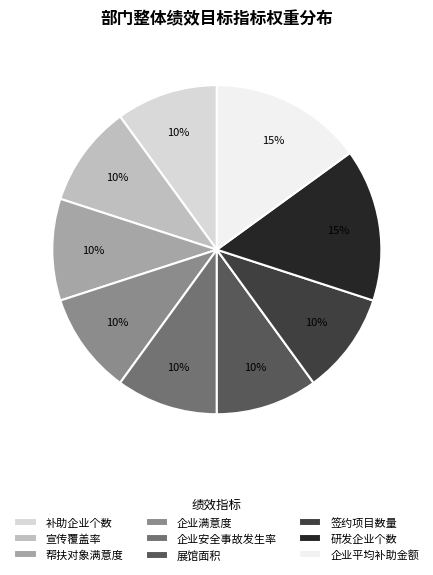

Is the sum of 签约项目数量 and 企业安全事故发生率 greater than half?

No